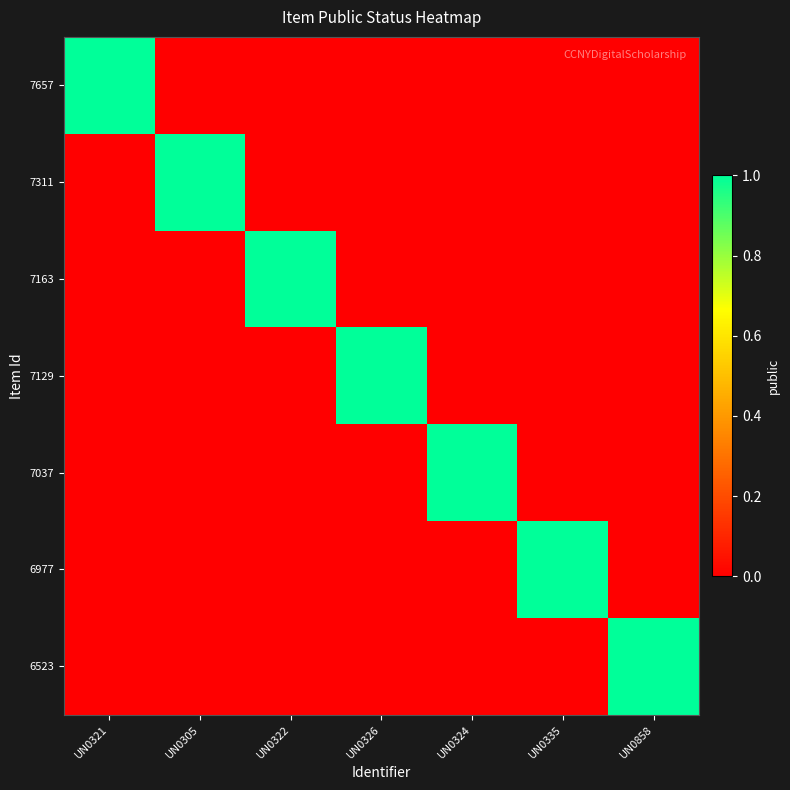

Reading left to right, extract all data points from this chart.

7657: UN0321=1	UN0305=0	UN0322=0	UN0326=0	UN0324=0	UN0335=0	UN0858=0
7311: UN0321=0	UN0305=1	UN0322=0	UN0326=0	UN0324=0	UN0335=0	UN0858=0
7163: UN0321=0	UN0305=0	UN0322=1	UN0326=0	UN0324=0	UN0335=0	UN0858=0
7129: UN0321=0	UN0305=0	UN0322=0	UN0326=1	UN0324=0	UN0335=0	UN0858=0
7037: UN0321=0	UN0305=0	UN0322=0	UN0326=0	UN0324=1	UN0335=0	UN0858=0
6977: UN0321=0	UN0305=0	UN0322=0	UN0326=0	UN0324=0	UN0335=1	UN0858=0
6523: UN0321=0	UN0305=0	UN0322=0	UN0326=0	UN0324=0	UN0335=0	UN0858=1